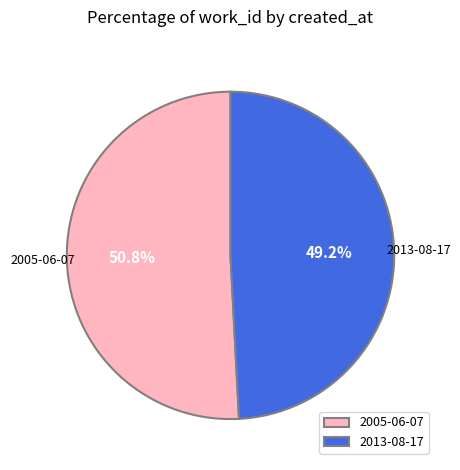

What is the ratio of the value at 2013-08-17 to the value at 2005-06-07?

1.0